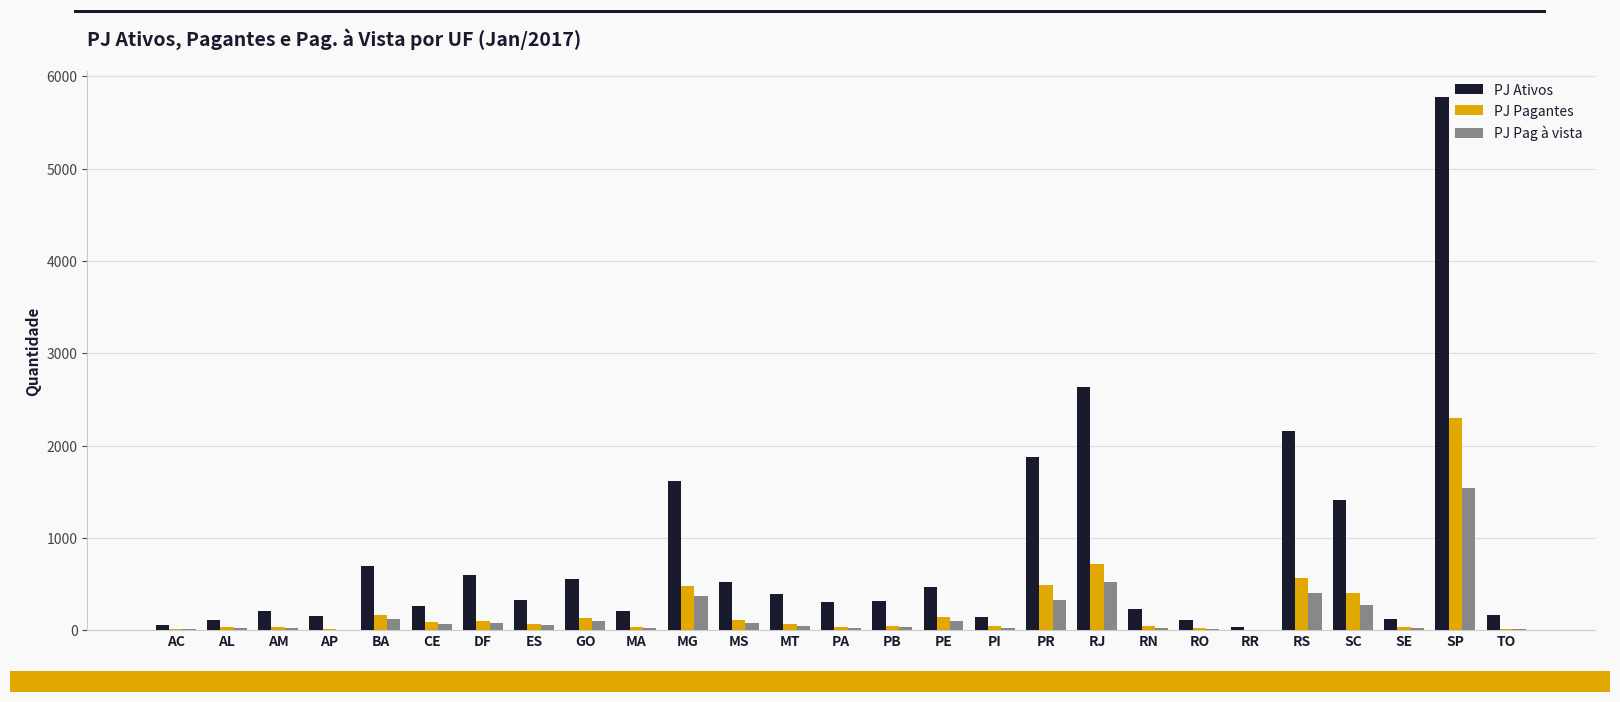

What are all the series names shown in the legend?

PJ Ativos, PJ Pagantes, PJ Pag à vista